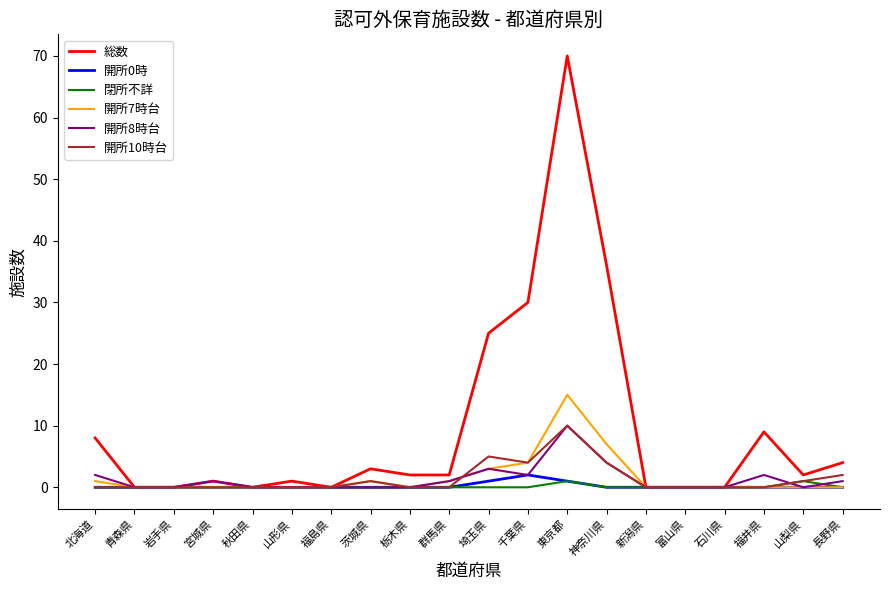

True or false: 閉所不詳 has a value of 1 at 山梨県.

True